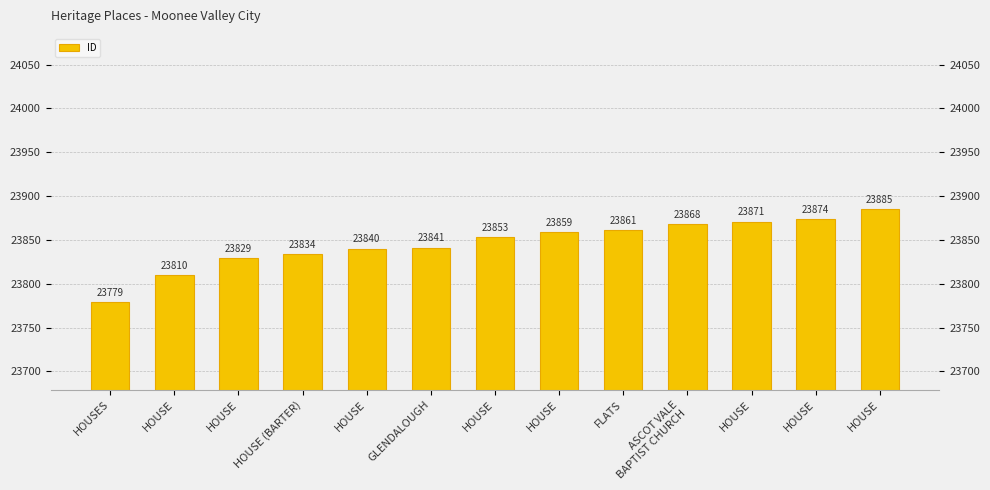

What is the label of the 8th bar from the left?

HOUSE